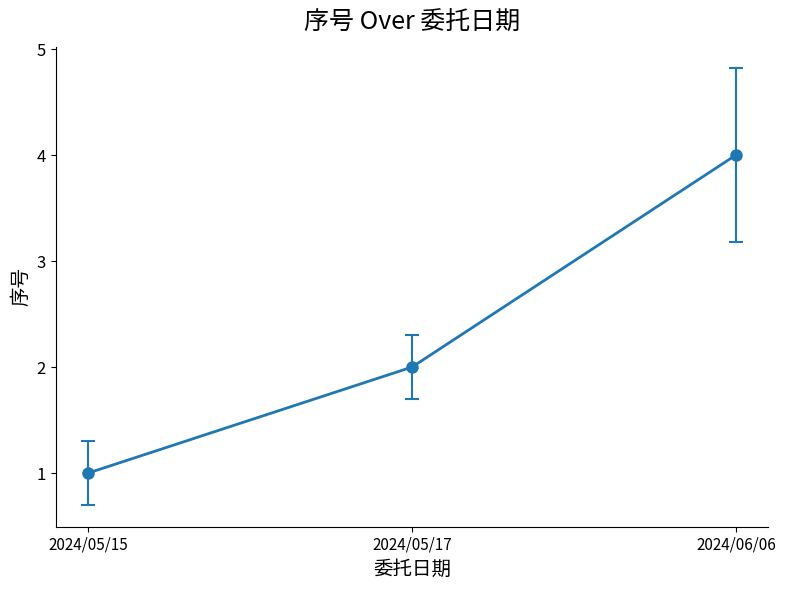

How many values are below 2?

1